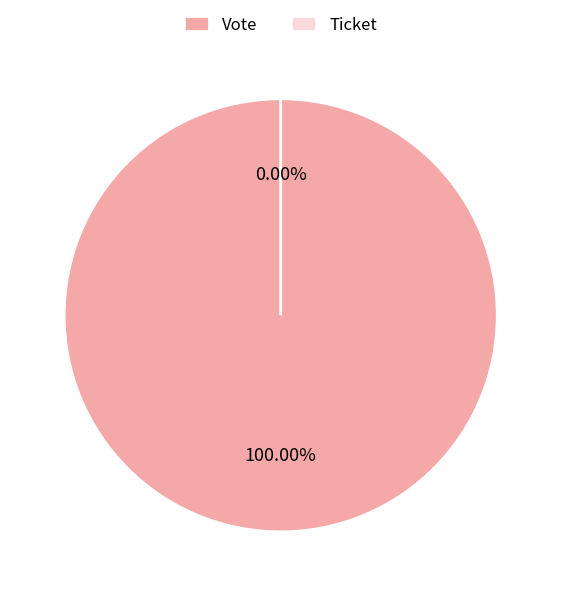

Which category accounts for the majority?

Vote